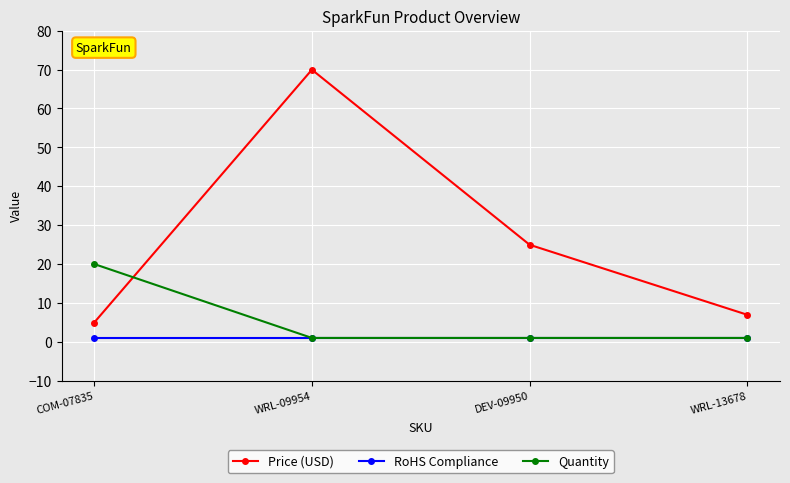

What is the sum of all Price (USD) values?

106.8